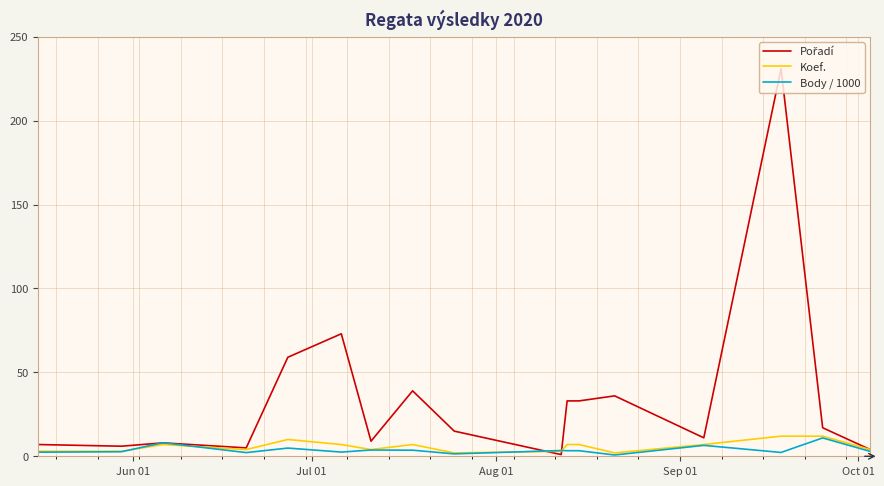

What is the maximum value for Body / 1000?

10.9